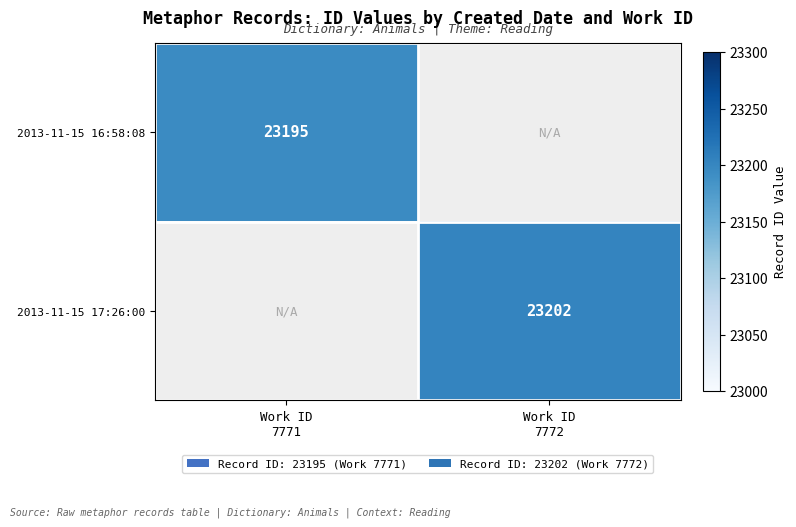

What is the minimum value for 2013-11-15 16:58:08?

23195.0